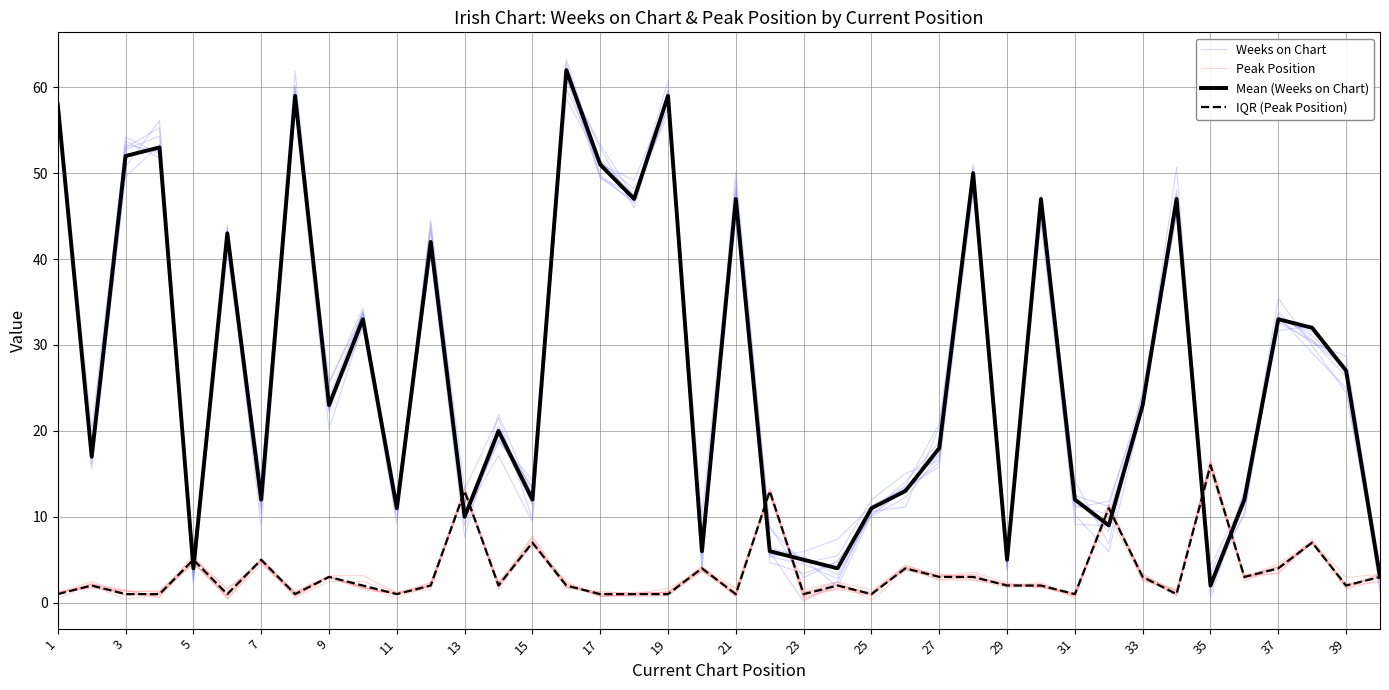

The value of Weeks on Chart at 21 is 1.2. True or false?

False